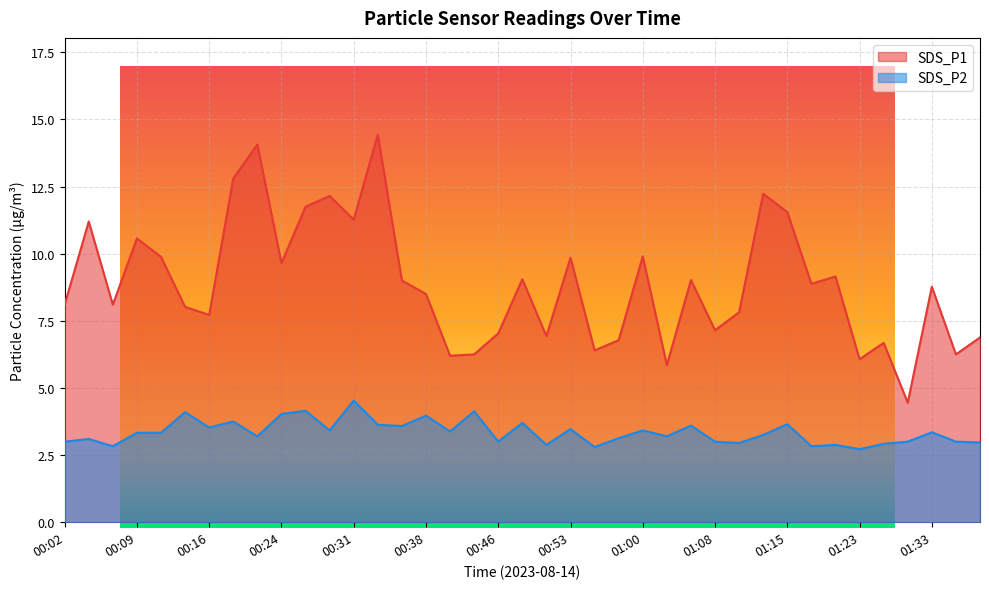

True or false: SDS_P1 and SDS_P2 cross at least once.

False